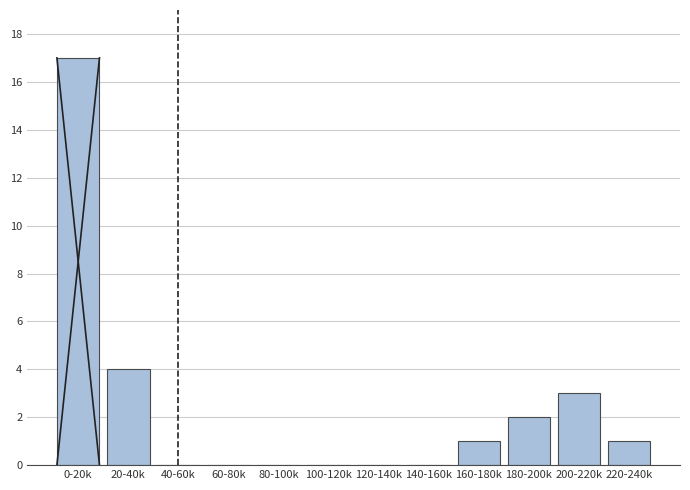

Reading right to left, transcribe all the data shown in this chart.

220-240k=1	200-220k=3	180-200k=2	160-180k=1	140-160k=0	120-140k=0	100-120k=0	80-100k=0	60-80k=0	40-60k=0	20-40k=4	0-20k=17